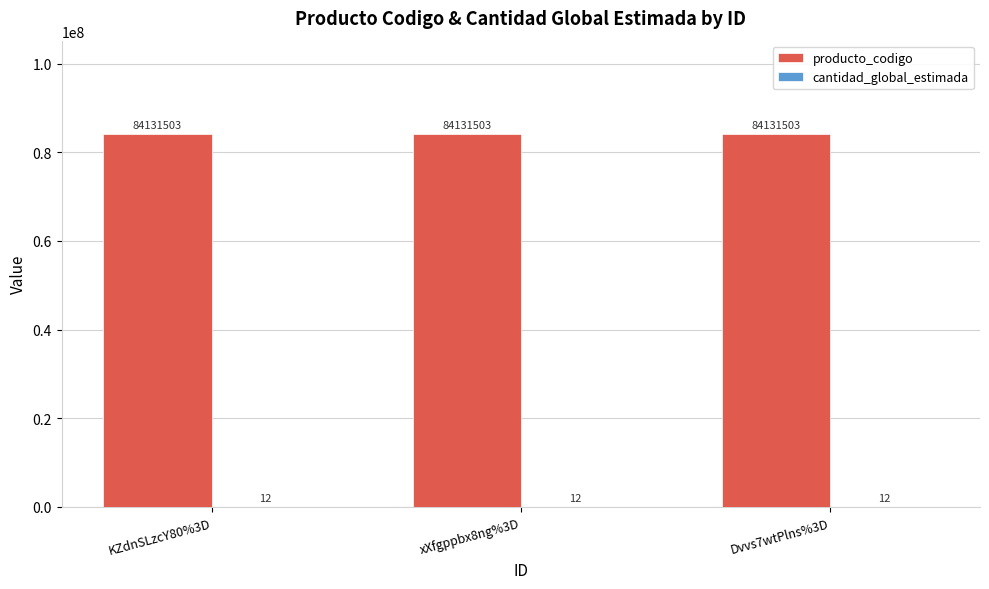

True or false: producto_codigo has a value of 84131503 at Dvvs7wtPlns%3D.

True